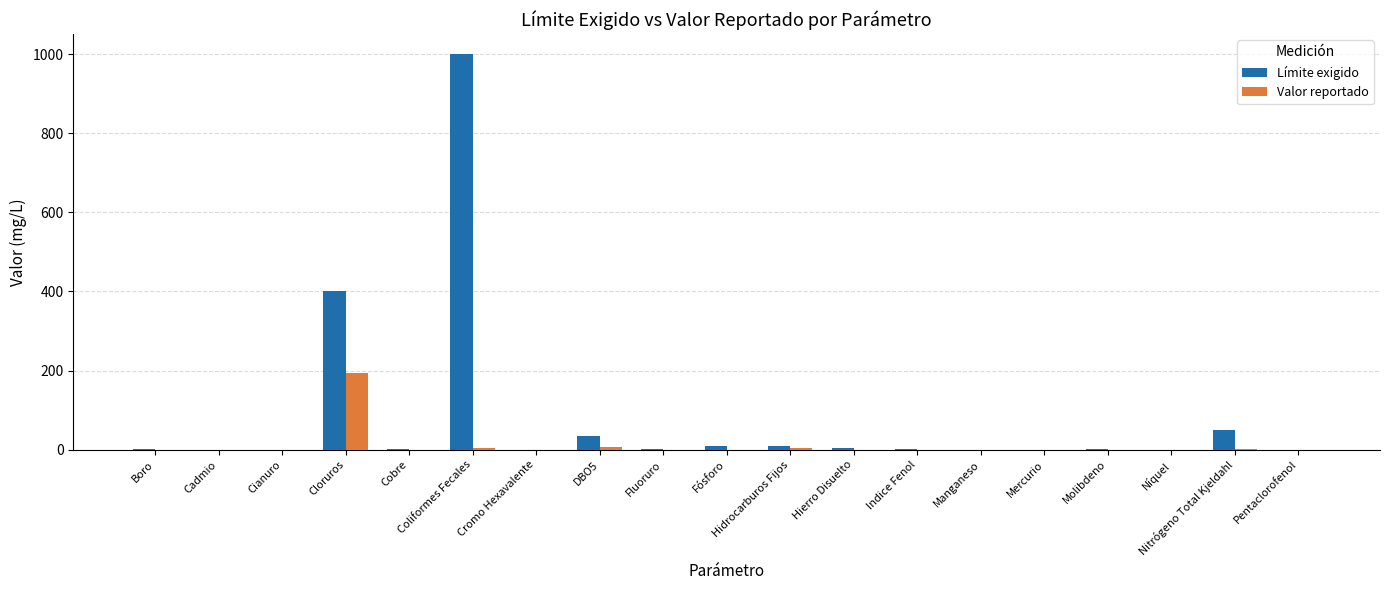

At which label does Límite exigido reach its peak?

Coliformes Fecales